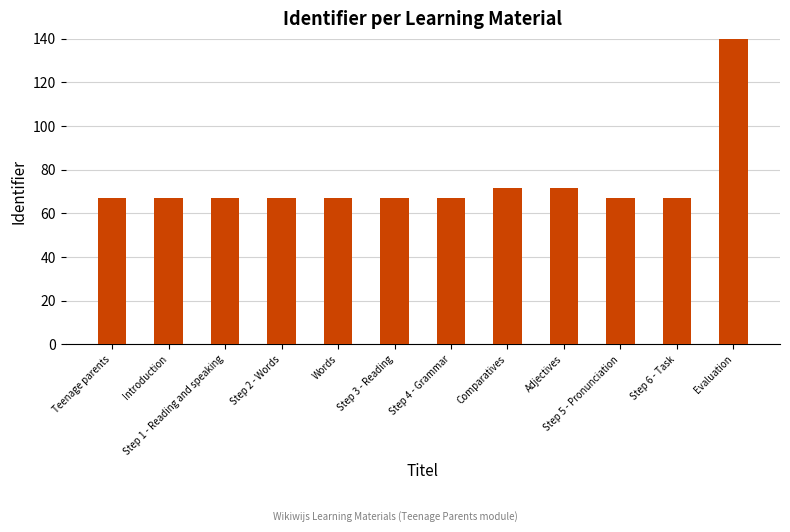

Is it true that the value at Introduction is 89.0?

False